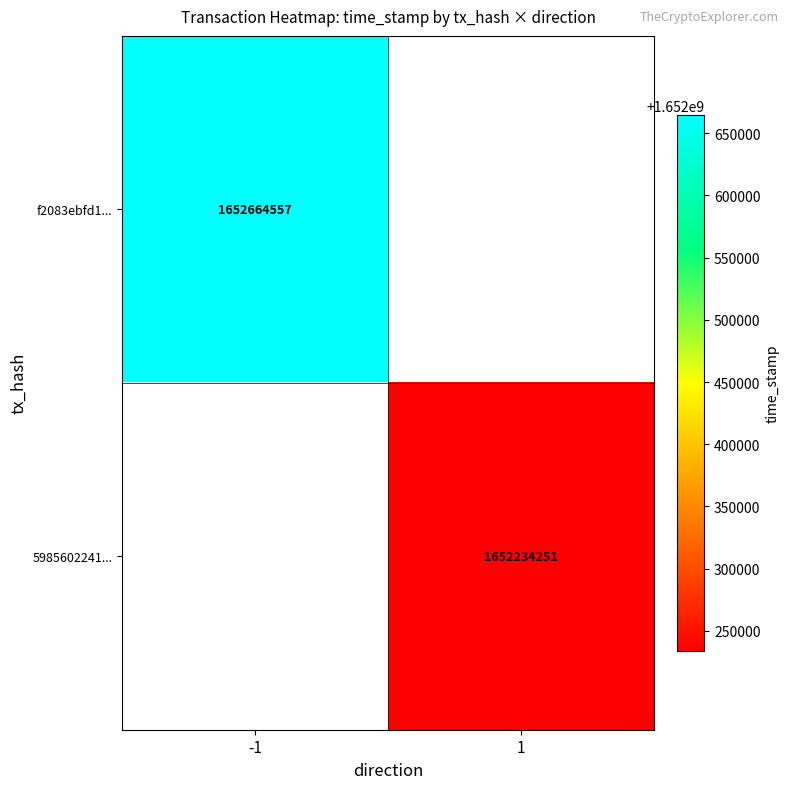

The 5985602241... series shows 2863192156 at 1. True or false?

False